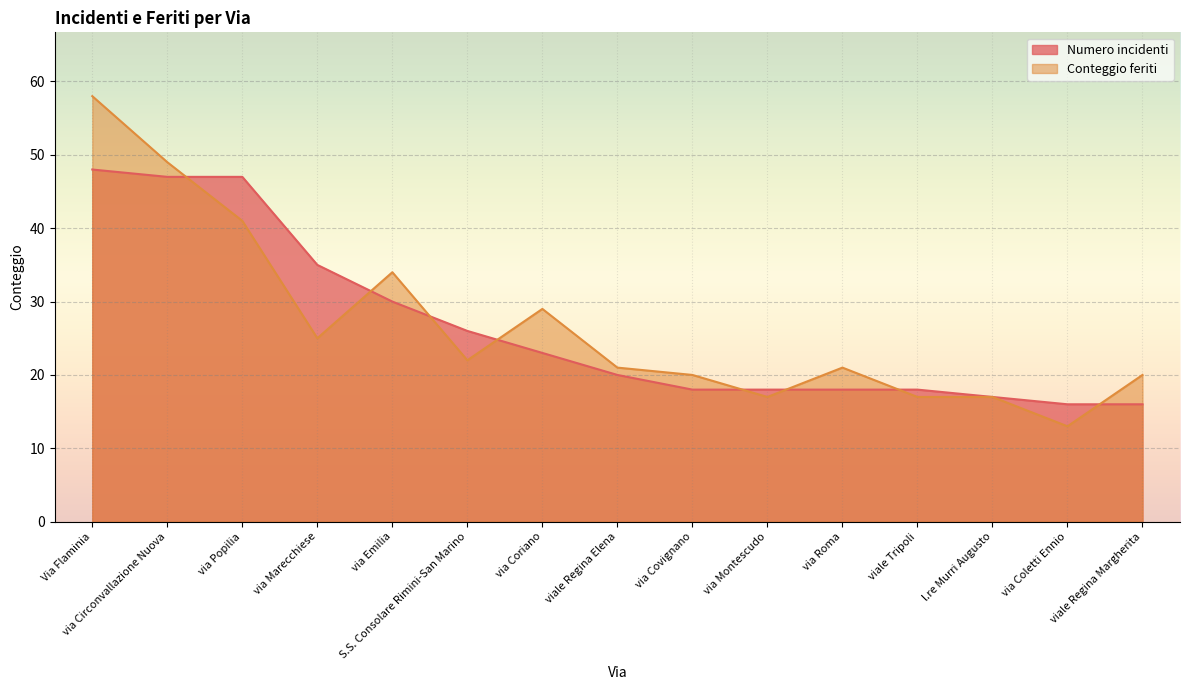

What is the highest value of the Conteggio feriti series?

58